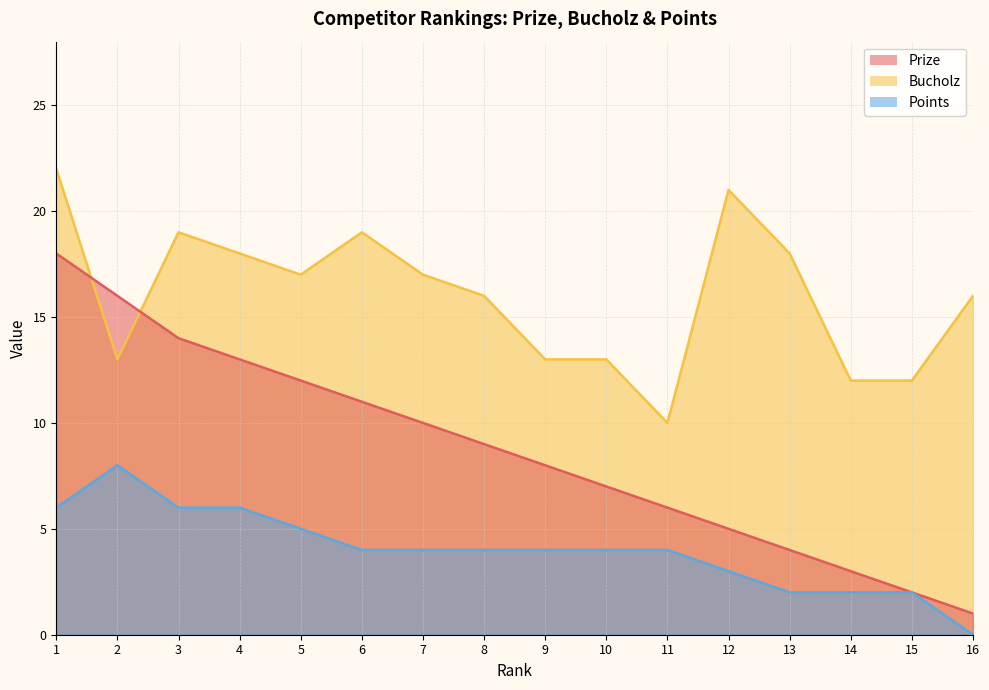

How many times do Prize and Bucholz cross each other?

2